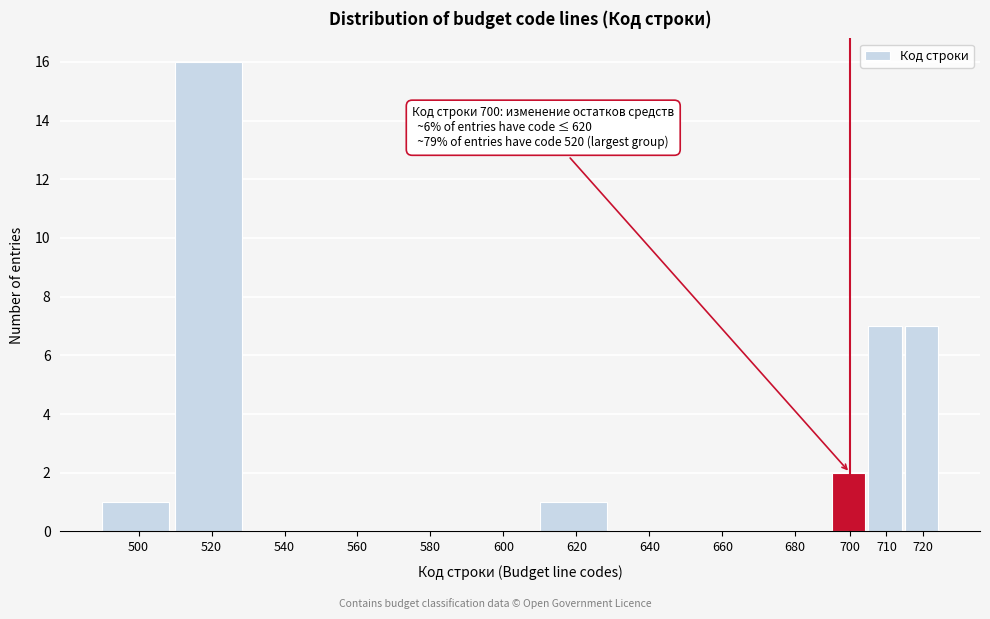

Reading left to right, extract all data points from this chart.

500=1	520=16	540=0	560=0	580=0	600=0	620=1	640=0	660=0	680=0	700=2	710=7	720=7